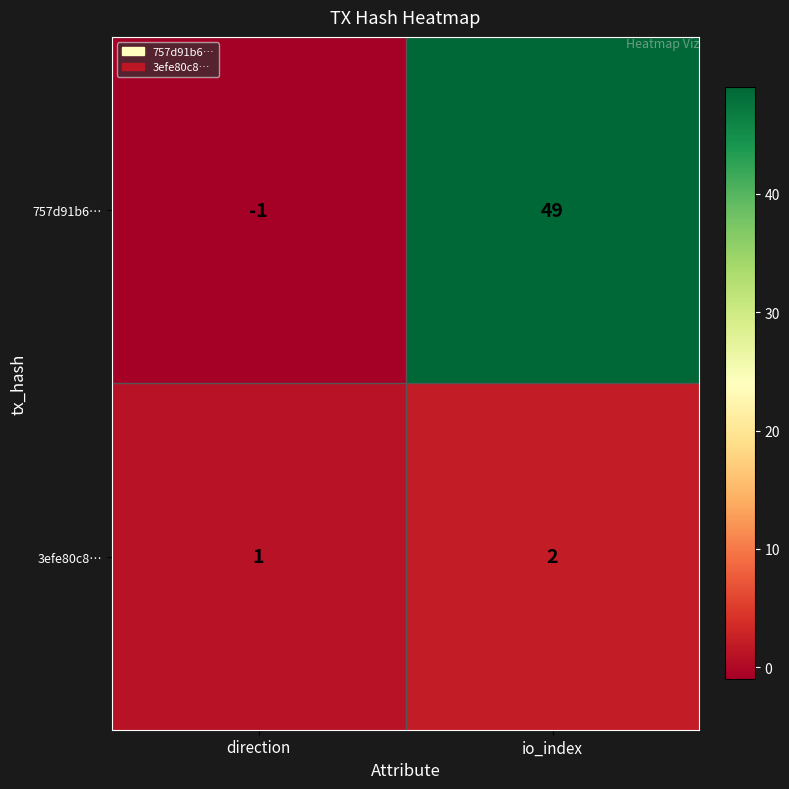

At direction, list the series in order from largest to smallest.

3efe80c8…, 757d91b6…